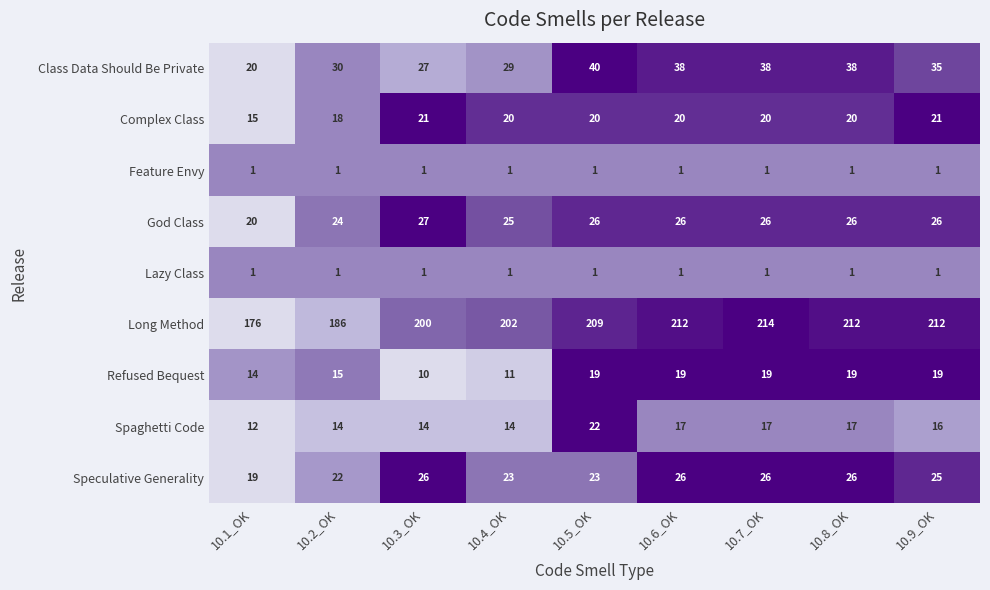

What is the difference between the highest and lowest values at 10.4_OK?

201